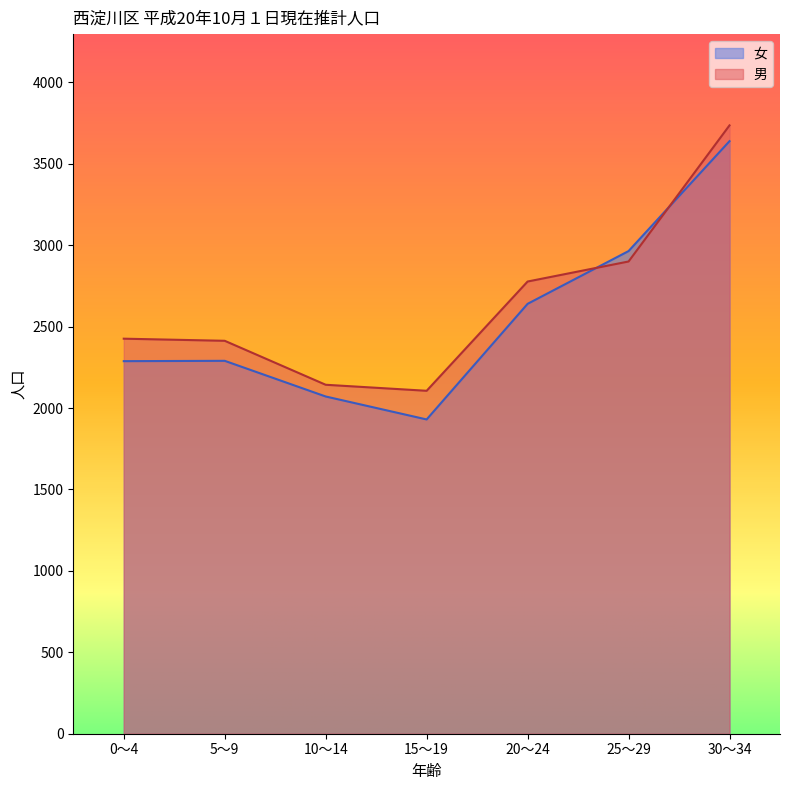

Reading left to right, transcribe all the data shown in this chart.

男: 2426	2413	2143	2106	2777	2900	3736
女: 2288	2290	2071	1930	2640	2964	3639